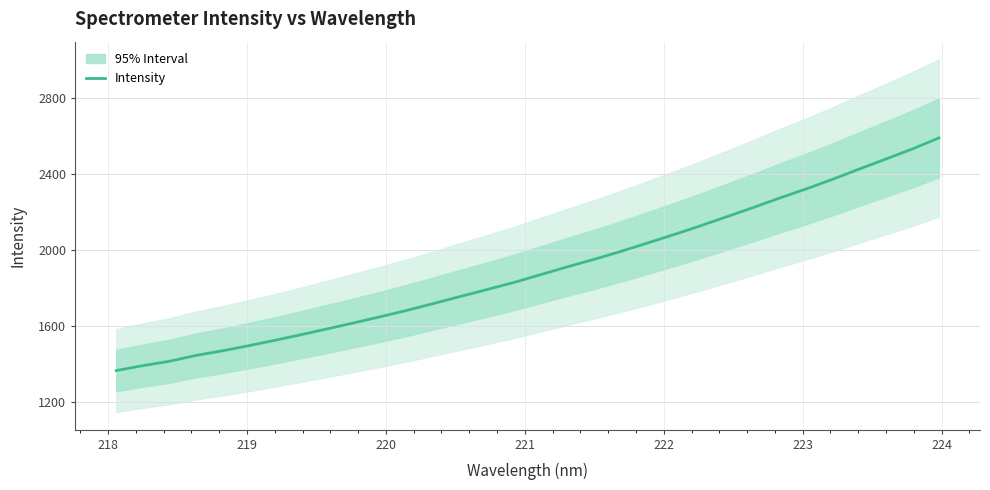

What is the maximum value for Intensity?

2591.3